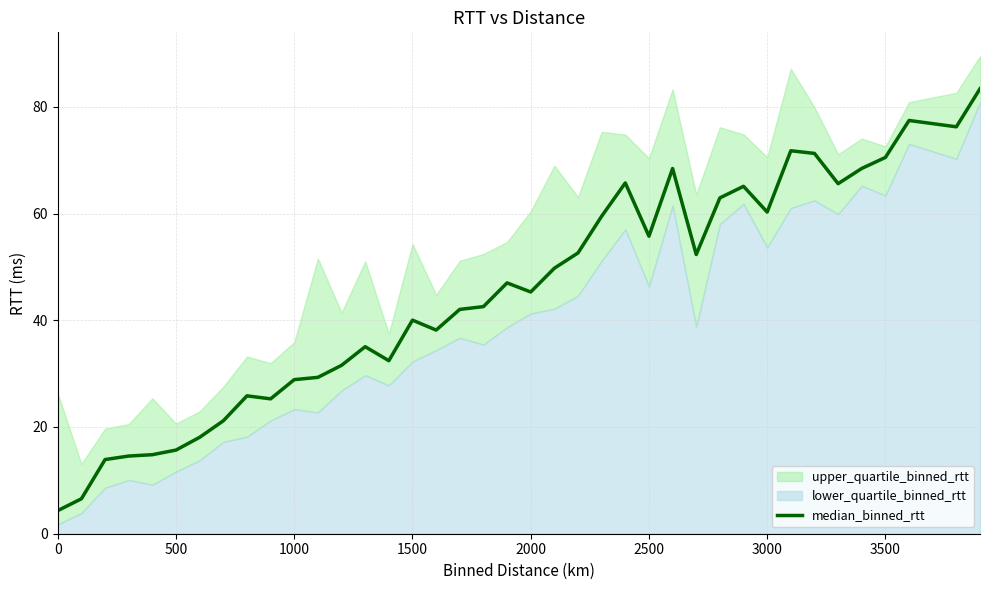

What is the average value?

44.9